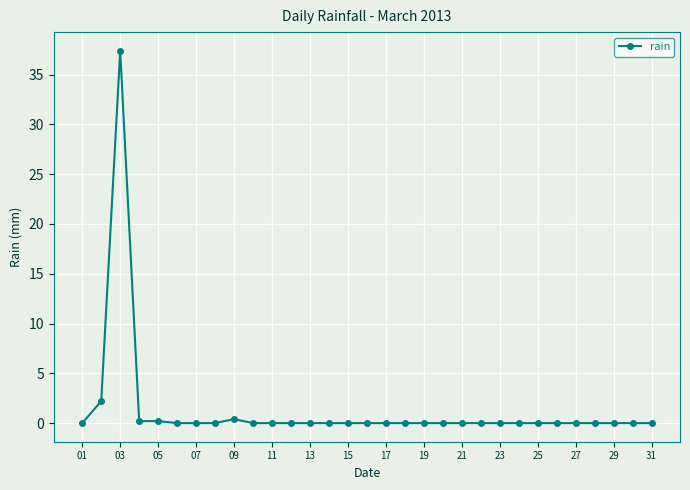

What is the maximum value shown in the chart?

37.4